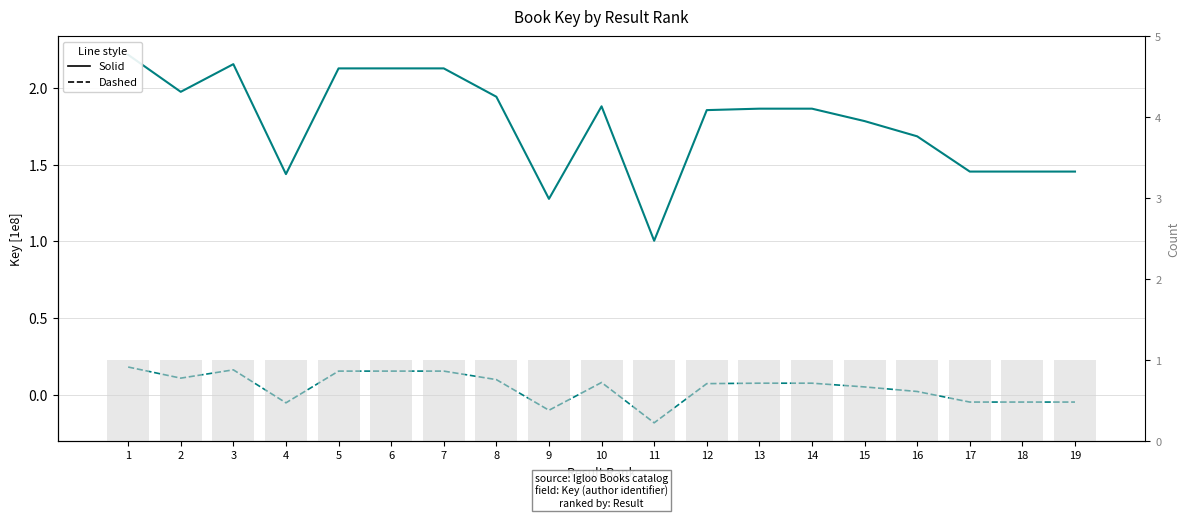

Reading left to right, list all the values displayed in this chart.

Key: 1=2.2	2=2.0	3=2.2	4=1.4	5=2.1	6=2.1	7=2.1	8=1.9	9=1.3	10=1.9	11=1.0	12=1.9	13=1.9	14=1.9	15=1.8	16=1.7	17=1.5	18=1.5	19=1.5
Key (centered): 1=0.2	2=0.1	3=0.2	4=-0.1	5=0.2	6=0.2	7=0.2	8=0.1	9=-0.1	10=0.1	11=-0.2	12=0.1	13=0.1	14=0.1	15=0.1	16=0.0	17=-0.0	18=-0.0	19=-0.0
Count: 1=1.0	2=1.0	3=1.0	4=1.0	5=1.0	6=1.0	7=1.0	8=1.0	9=1.0	10=1.0	11=1.0	12=1.0	13=1.0	14=1.0	15=1.0	16=1.0	17=1.0	18=1.0	19=1.0